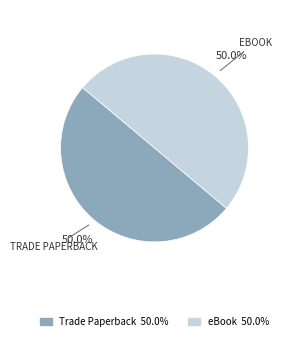

To the nearest percent, what portion does eBook represent?

50%